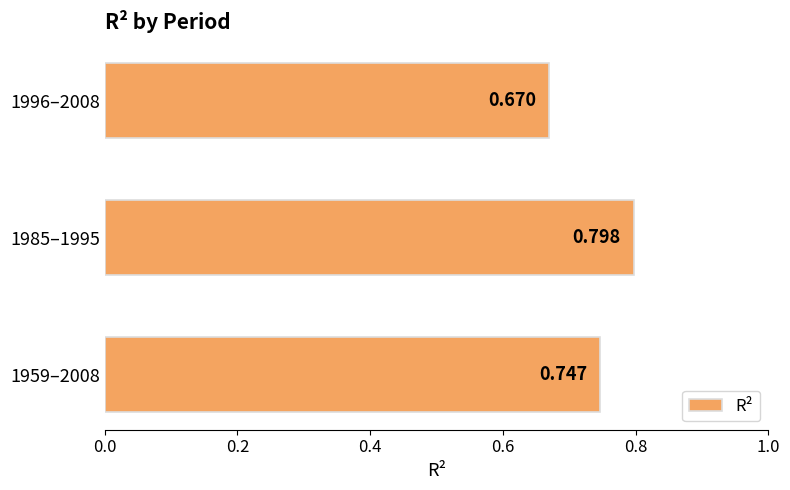

Count the values in the range 0 to 1.

3